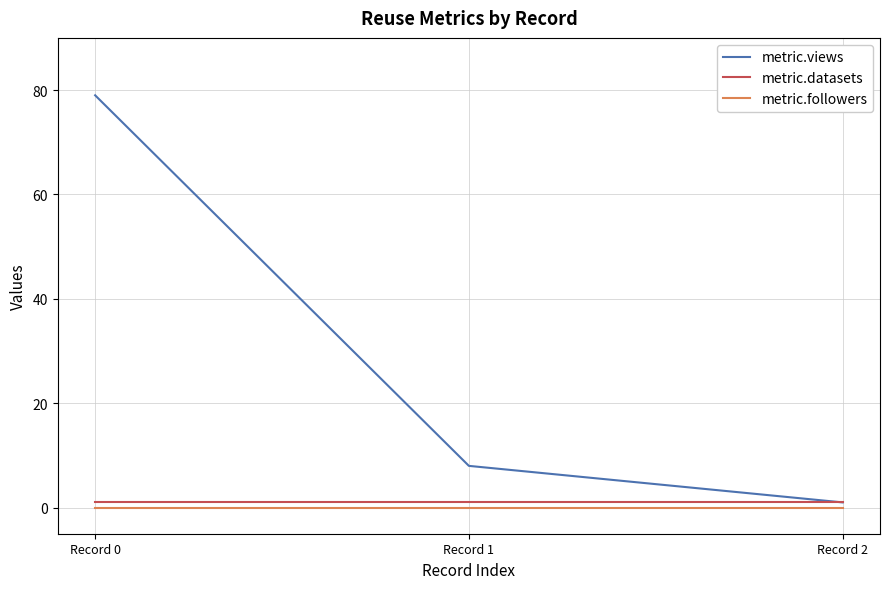

Reading left to right, what are all the values shown in this chart?

metric.views: Record 0=79	Record 1=8	Record 2=1
metric.datasets: Record 0=1	Record 1=1	Record 2=1
metric.followers: Record 0=0	Record 1=0	Record 2=0